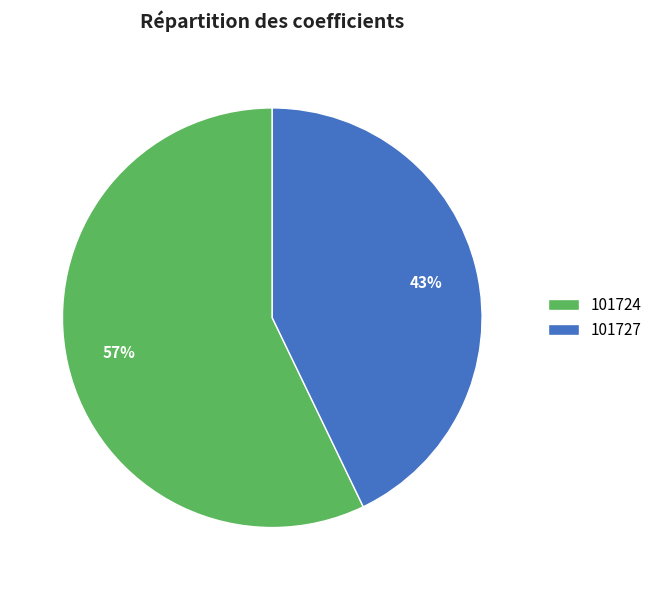

Is there a majority slice in this chart?

Yes